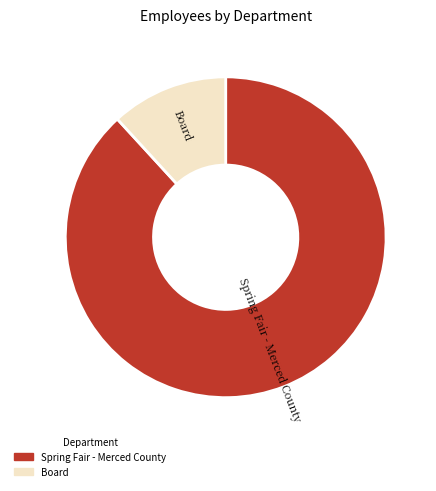

True or false: Board accounts for 21% of the total.

False